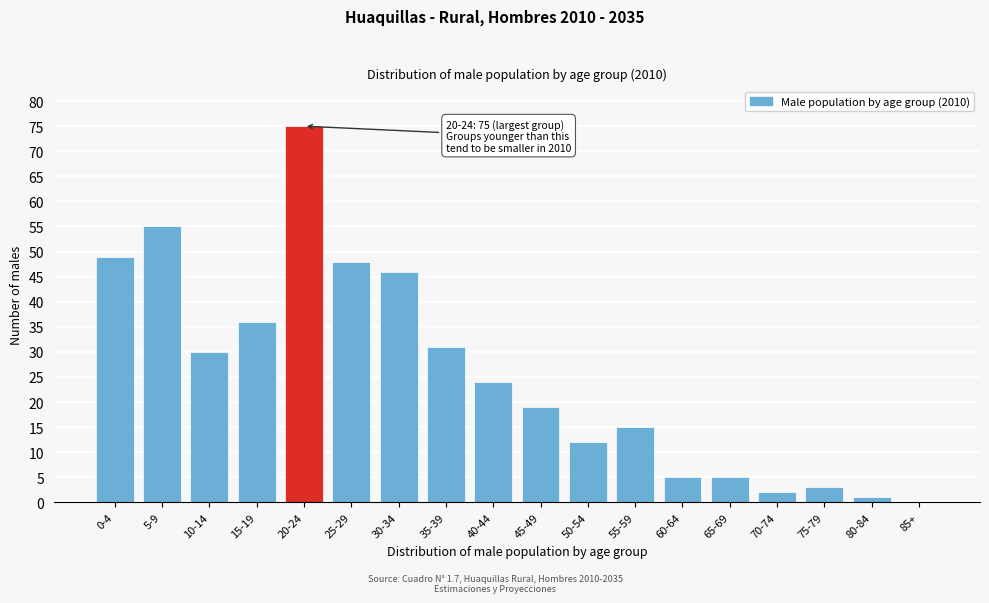

Reading left to right, extract all data points from this chart.

0-4=49	5-9=55	10-14=30	15-19=36	20-24=75	25-29=48	30-34=46	35-39=31	40-44=24	45-49=19	50-54=12	55-59=15	60-64=5	65-69=5	70-74=2	75-79=3	80-84=1	85+=0